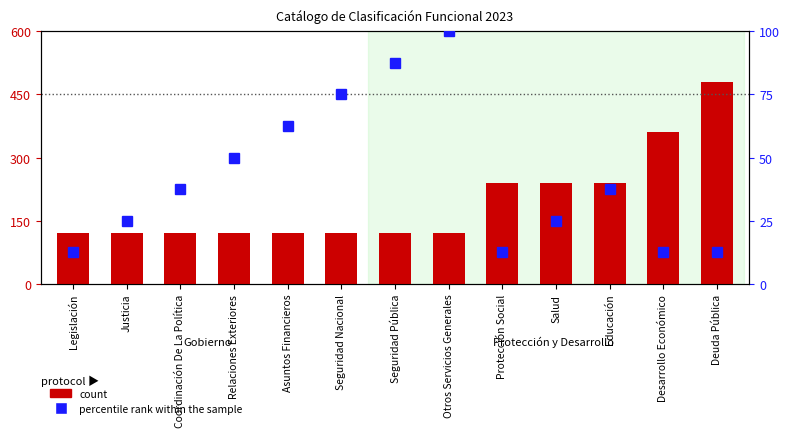

What is the label of the 6th bar from the right?

Otros Servicios Generales